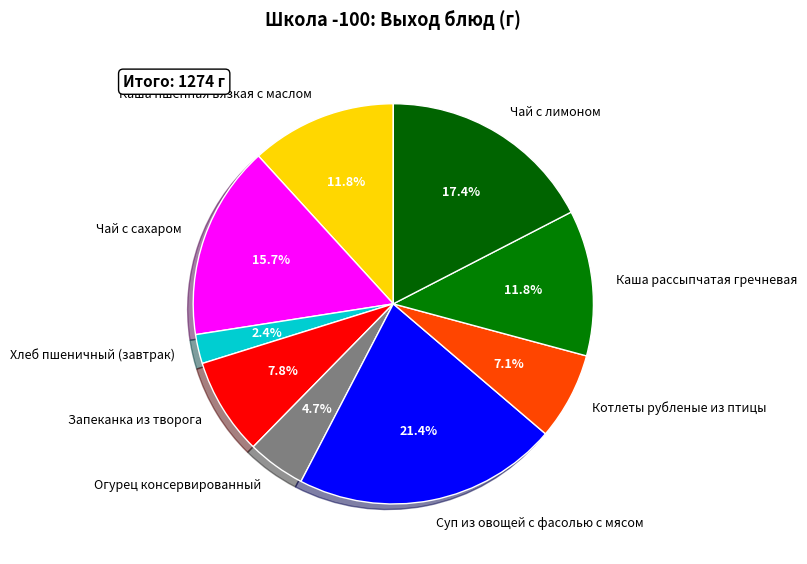

Combined, what portion of the pie is Каша пшенная вязкая с маслом and Огурец консервированный?

16.5%